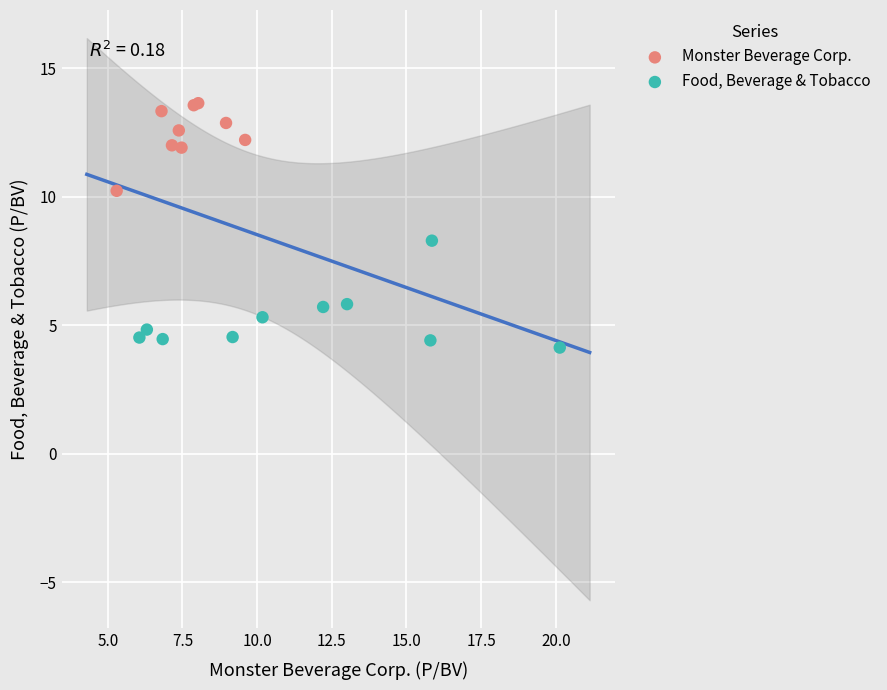

Which series reaches the maximum Y coordinate?

Monster Beverage Corp.